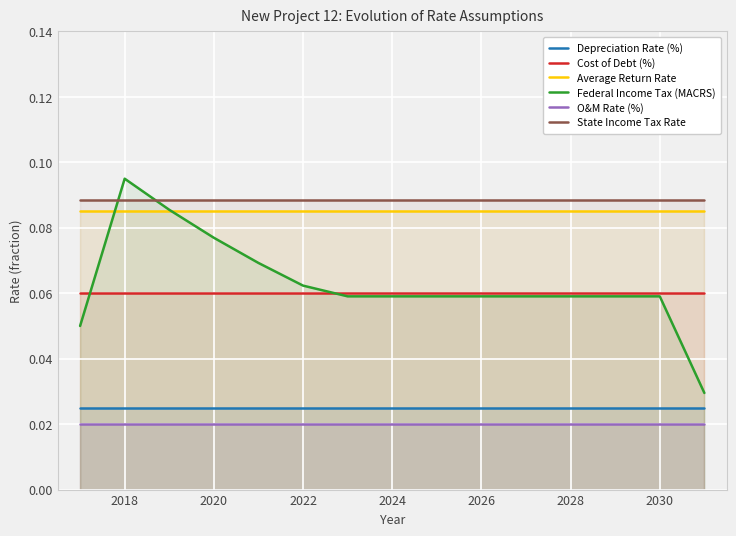

Reading left to right, list all the values displayed in this chart.

Depreciation Rate (%): 0.0	0.0	0.0	0.0	0.0	0.0	0.0	0.0	0.0	0.0	0.0	0.0	0.0	0.0	0.0
Cost of Debt (%): 0.1	0.1	0.1	0.1	0.1	0.1	0.1	0.1	0.1	0.1	0.1	0.1	0.1	0.1	0.1
Average Return Rate: 0.1	0.1	0.1	0.1	0.1	0.1	0.1	0.1	0.1	0.1	0.1	0.1	0.1	0.1	0.1
Federal Income Tax (MACRS): 0.1	0.1	0.1	0.1	0.1	0.1	0.1	0.1	0.1	0.1	0.1	0.1	0.1	0.1	0.0
O&M Rate (%): 0.0	0.0	0.0	0.0	0.0	0.0	0.0	0.0	0.0	0.0	0.0	0.0	0.0	0.0	0.0
State Income Tax Rate: 0.1	0.1	0.1	0.1	0.1	0.1	0.1	0.1	0.1	0.1	0.1	0.1	0.1	0.1	0.1